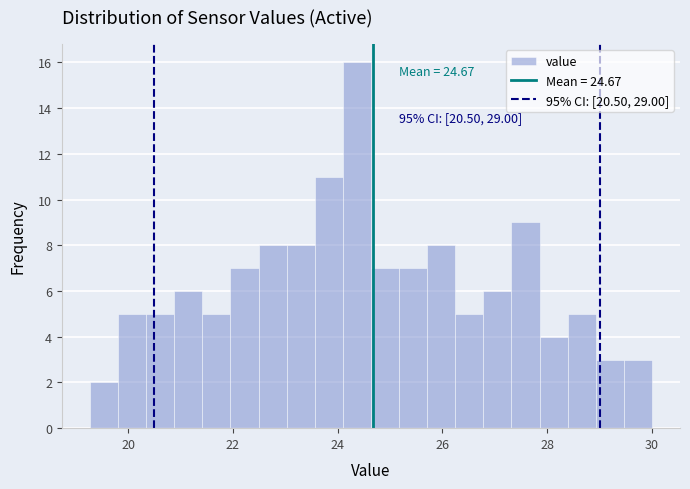

Read against the x-axis, roughly where is the centre of the tallest bar?

24.4